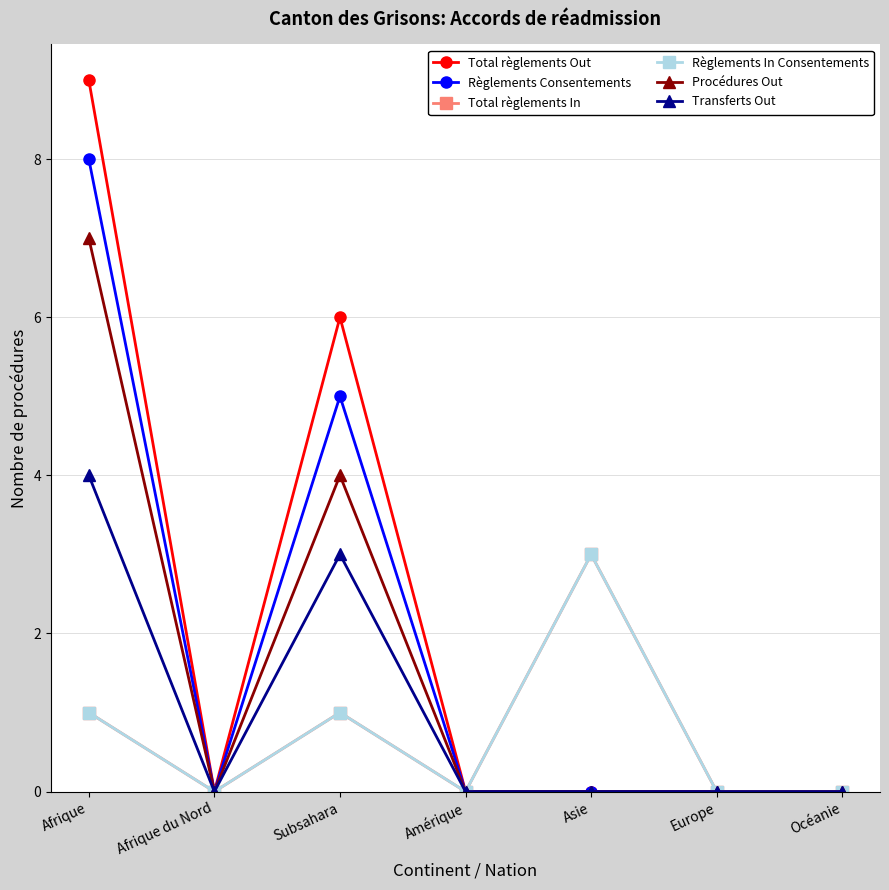

Is this an area chart (filled region under the line)?

No